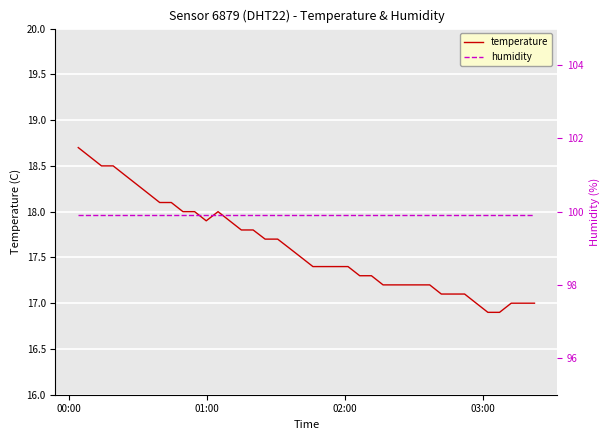

True or false: temperature has more than 2 interior local peaks.

False